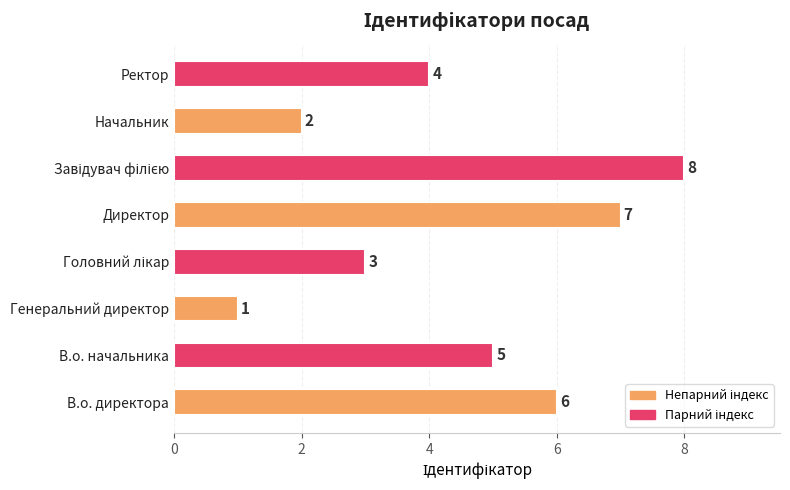

What is the change in value from Директор to Начальник?

-5